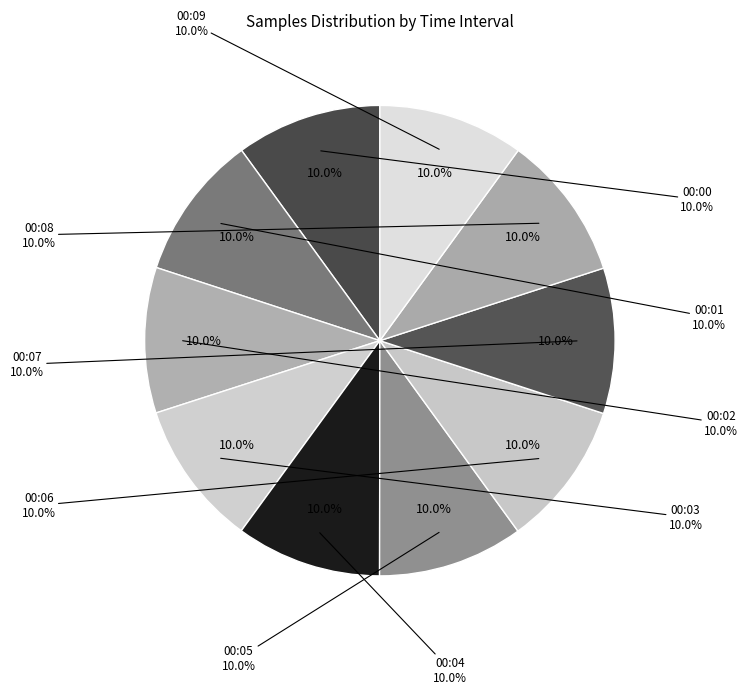

To the nearest percent, what portion does 2022/01/11 00:00 represent?

10%